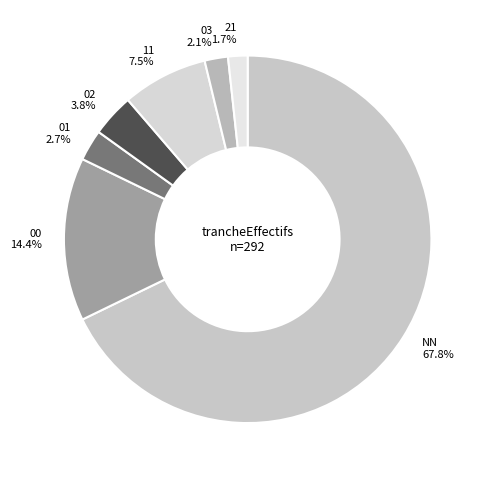

What is the ratio of the value at 02 to the value at 03?

1.8